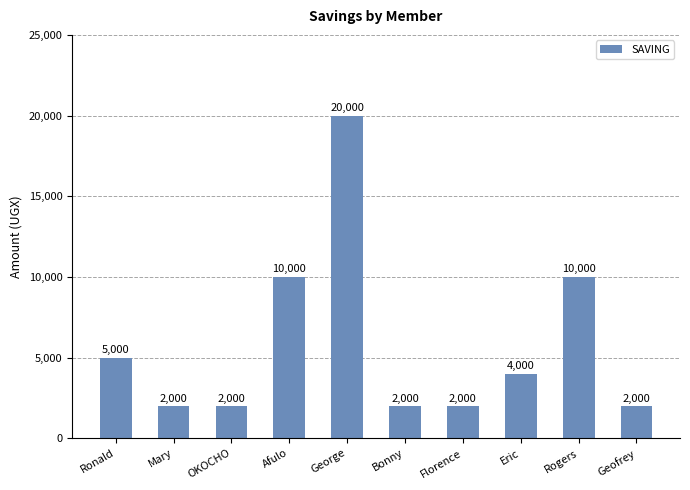

How many data points are less than 4000?

5